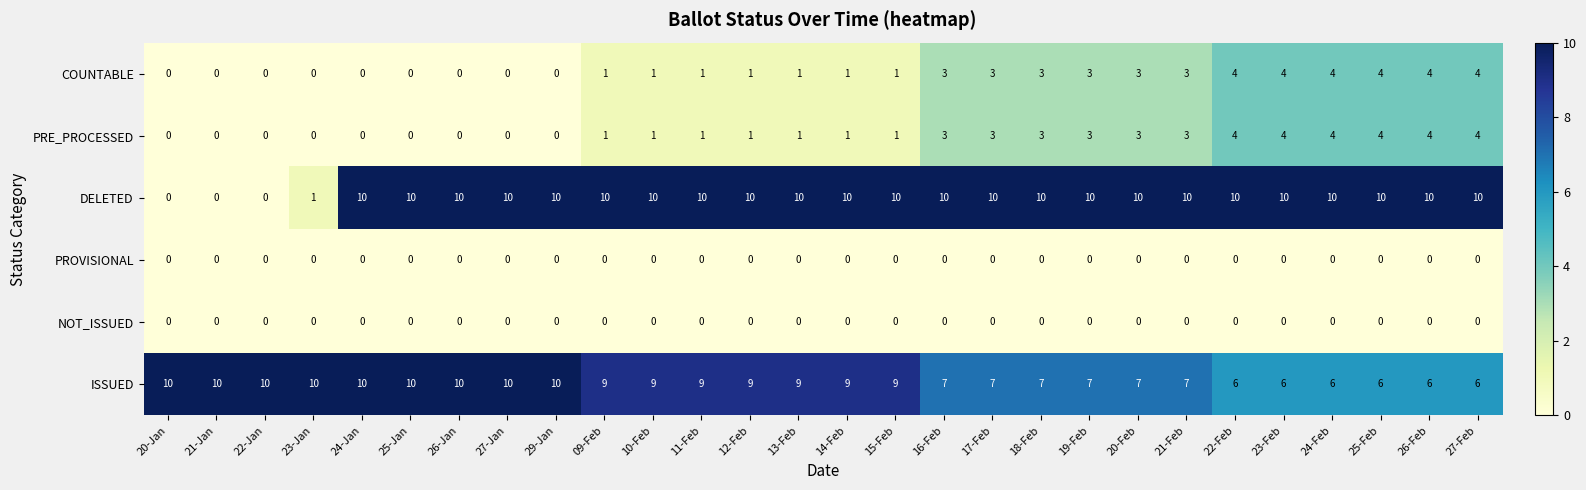

What is the difference between the PRE_PROCESSED values at 26-Feb and 22-Jan?

4